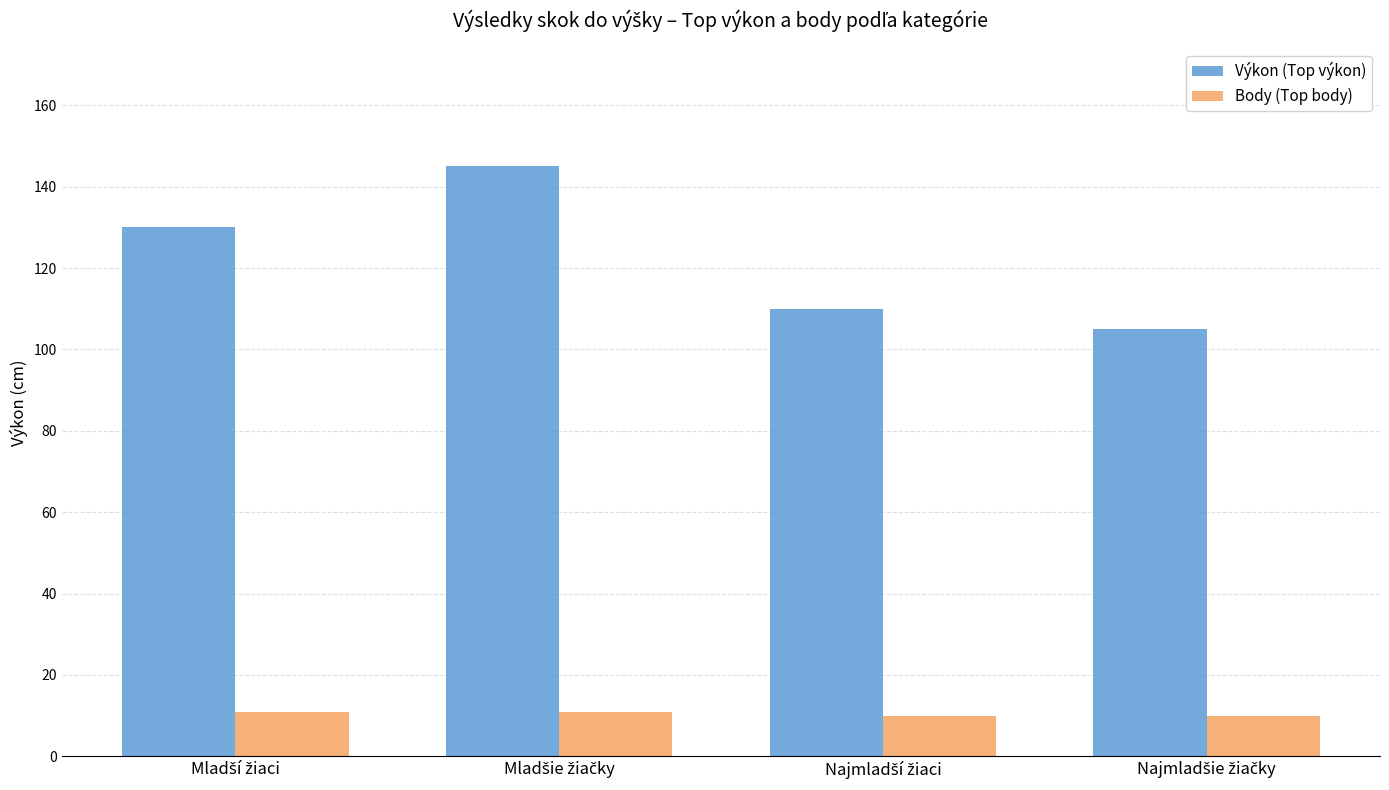

What is the difference between the maximum and minimum values in the Výkon (Top výkon) series?

40